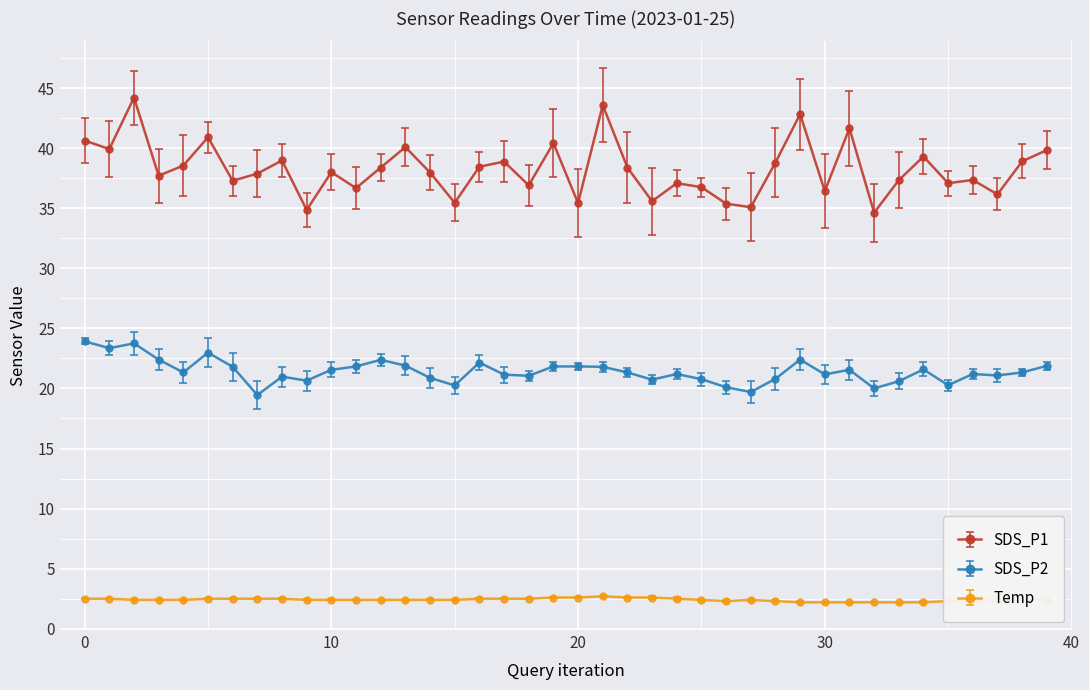

Rank the series by their average value, from lowest to highest.

Temp, SDS_P2, SDS_P1